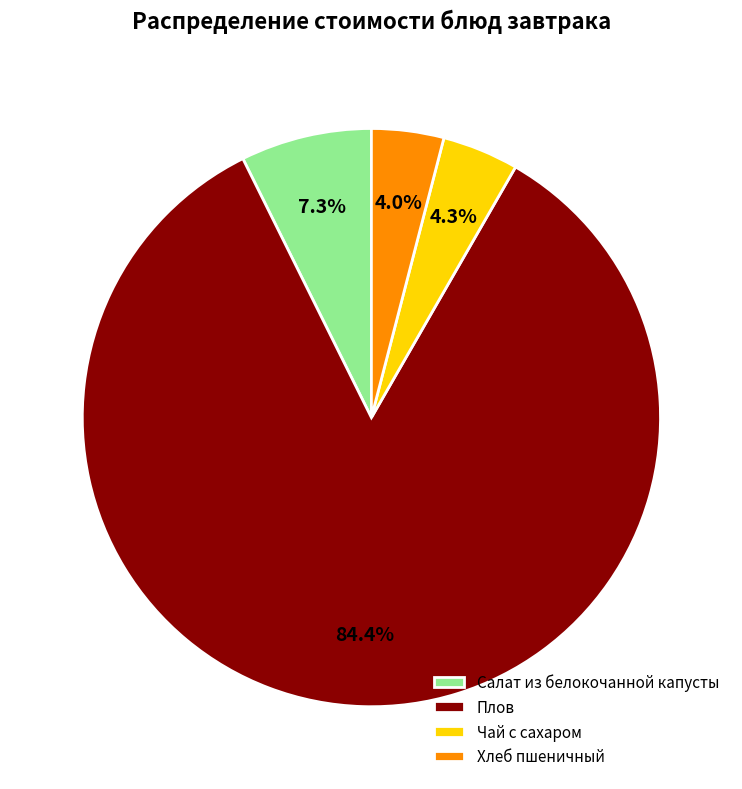

Is there a majority slice in this chart?

Yes